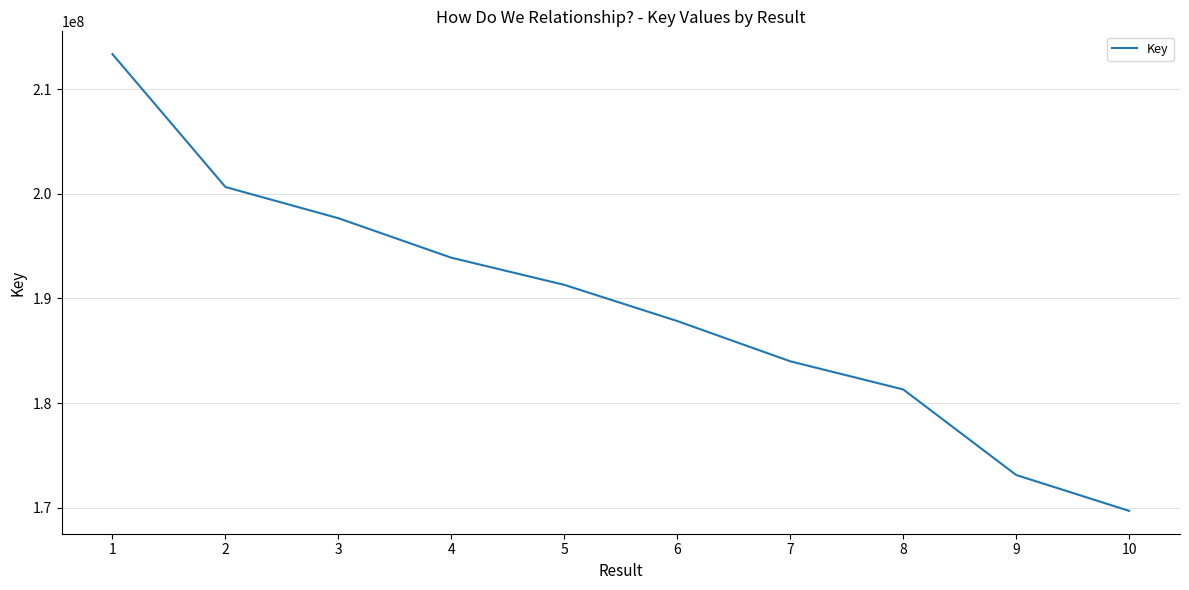

What value does the data have at 6, to the nearest 10?

187836210